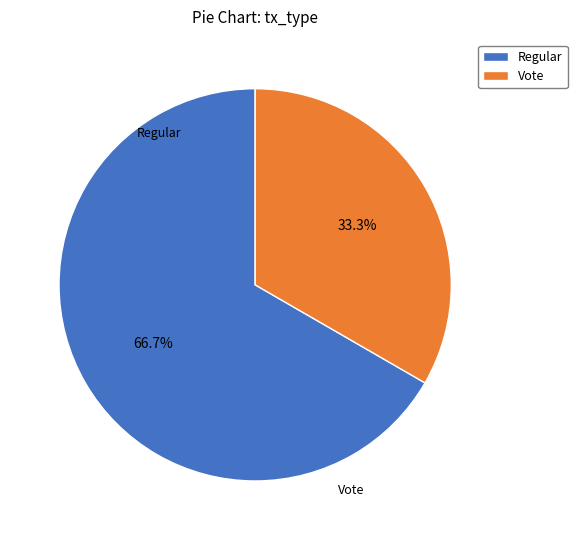

To the nearest percent, what portion does Regular represent?

67%